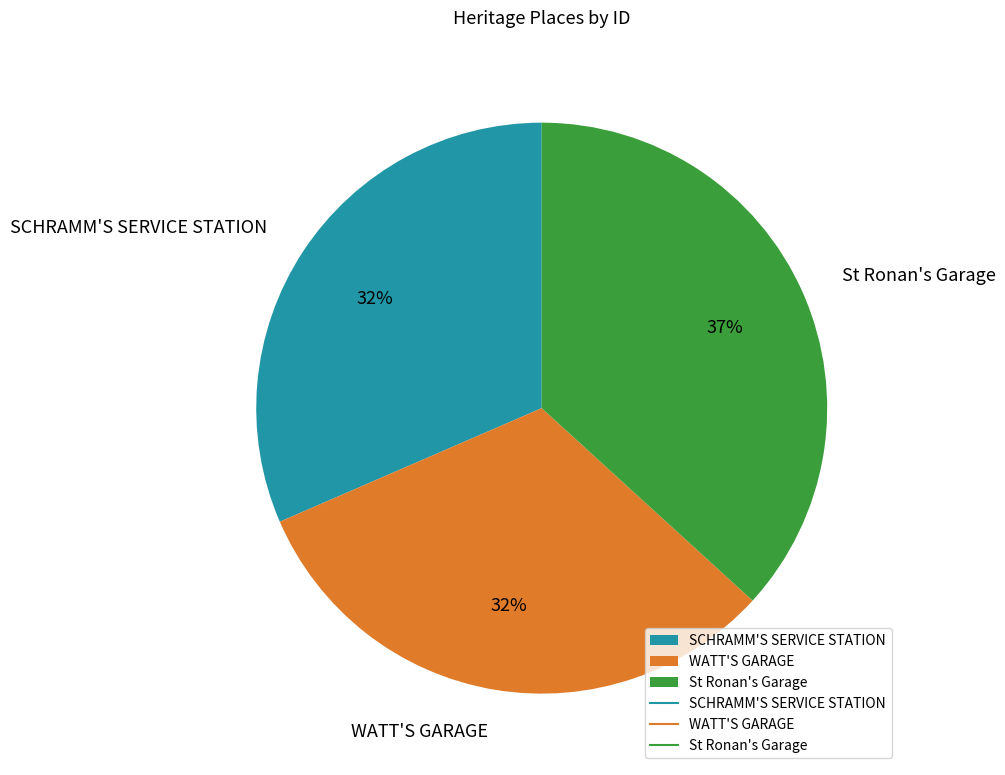

Is there a majority slice in this chart?

No